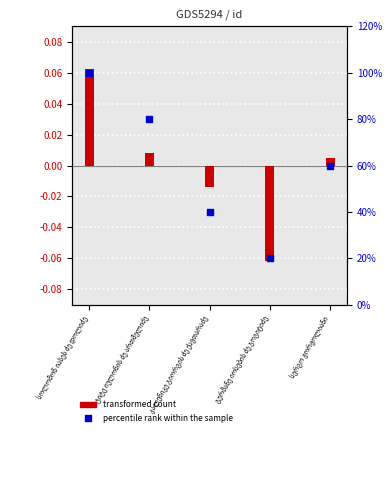

What are all the series names shown in the legend?

transformed count, percentile rank within the sample